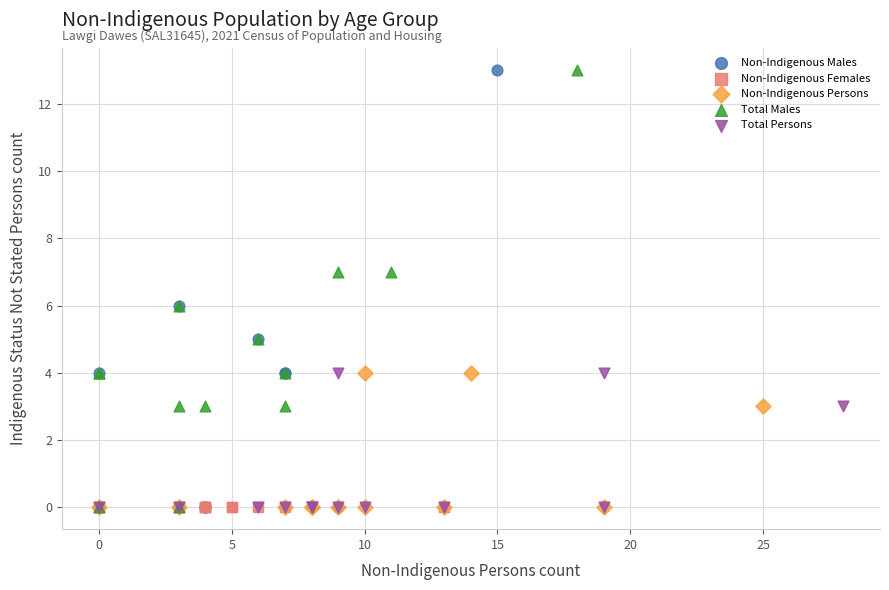

What are all the series names shown in the legend?

Non-Indigenous Males, Non-Indigenous Females, Non-Indigenous Persons, Total Males, Total Persons